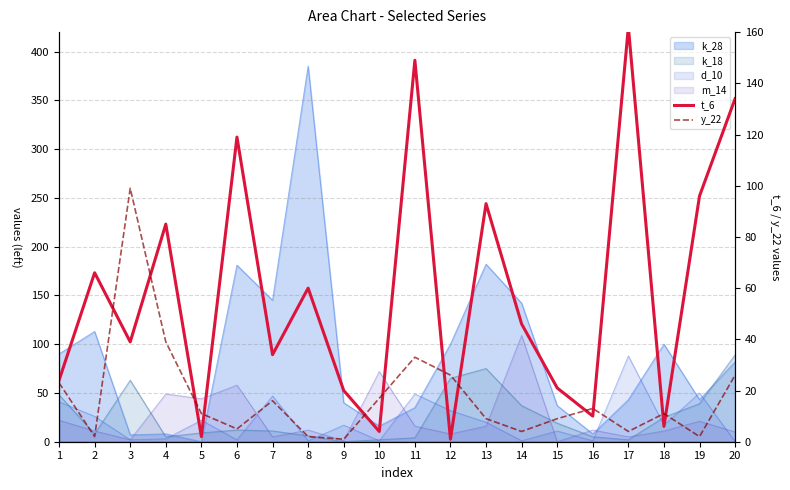

What value does the y_22 series have at 6?

5